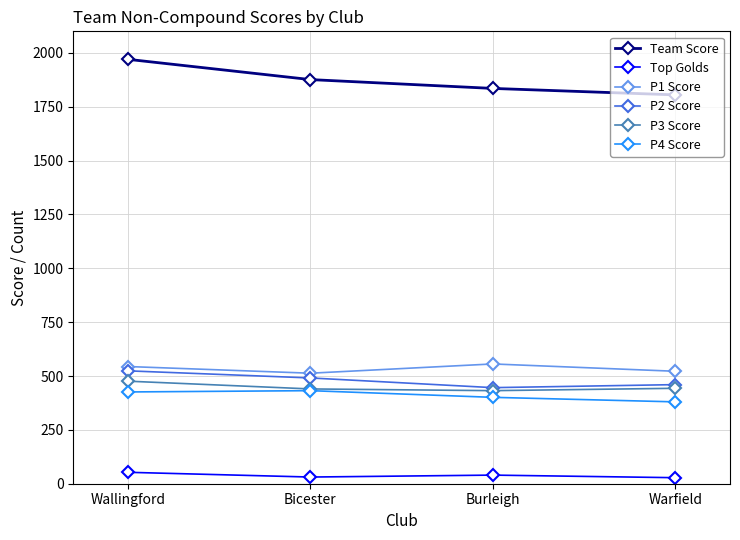

What is the label of the 1st point from the right?

Warfield